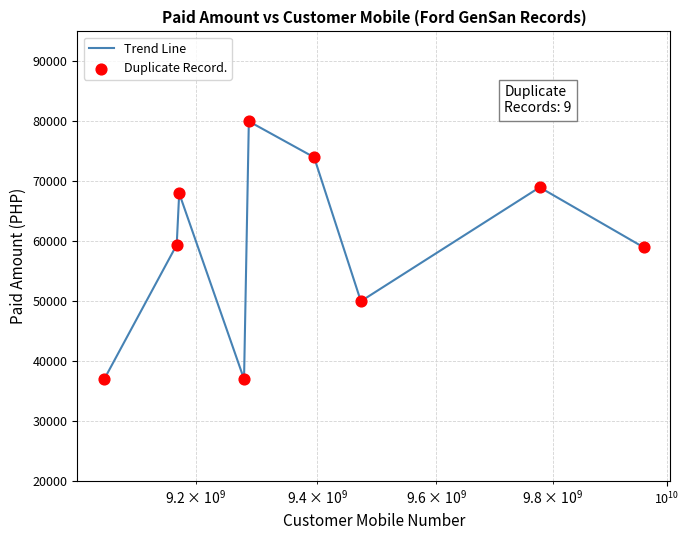

What is the maximum value shown in the chart?

80000